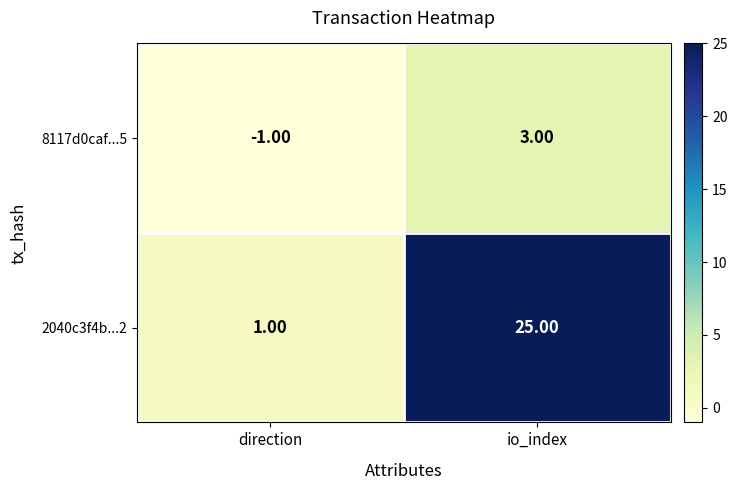

What is the spread (max minus min) of values at direction?

2